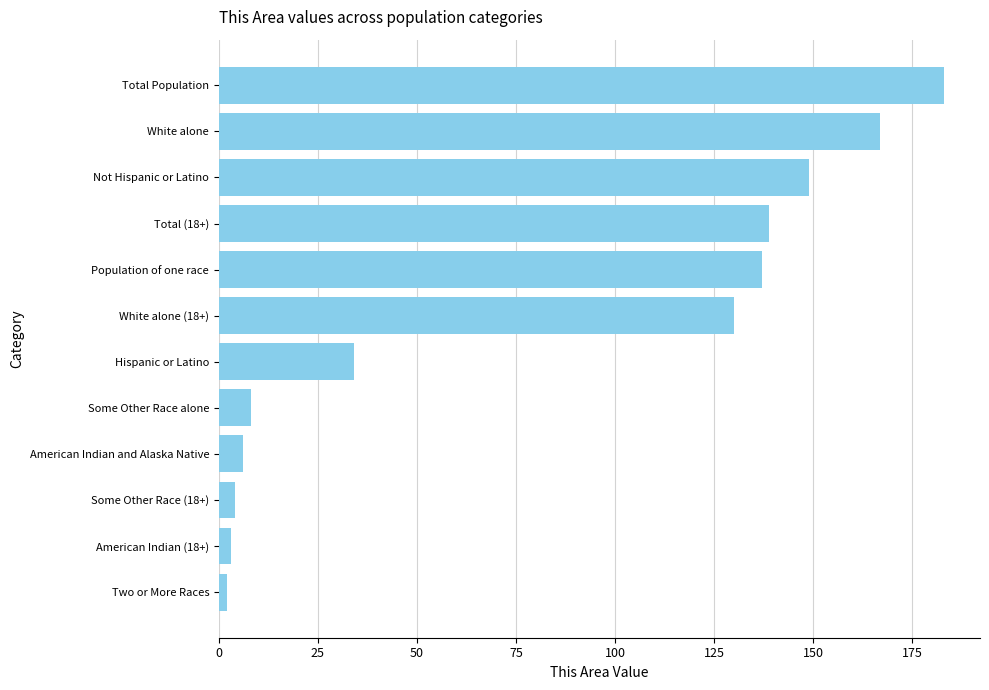

Reading top to bottom, list all the values displayed in this chart.

183	167	149	139	137	130	34	8	6	4	3	2